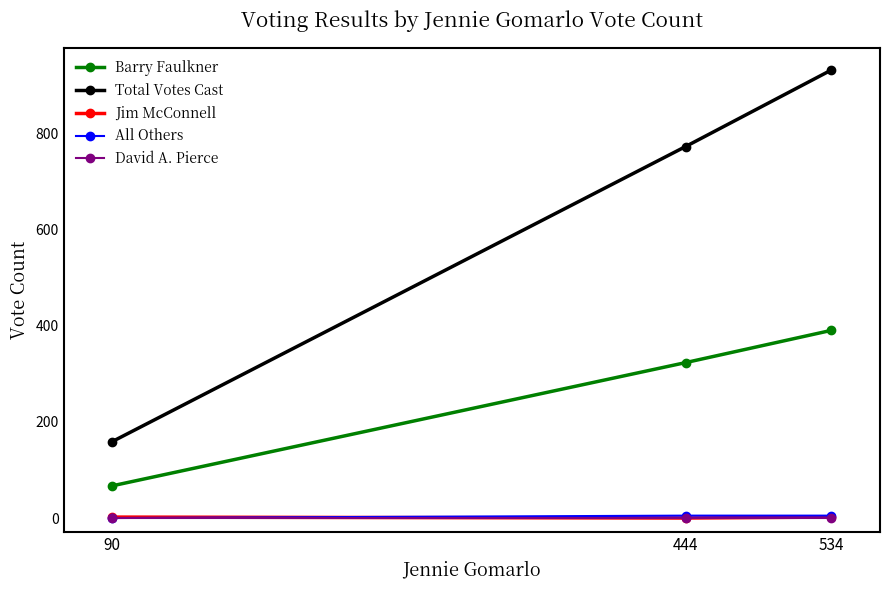

What is the difference between the second highest and minimum values in the Barry Faulkner series?

256